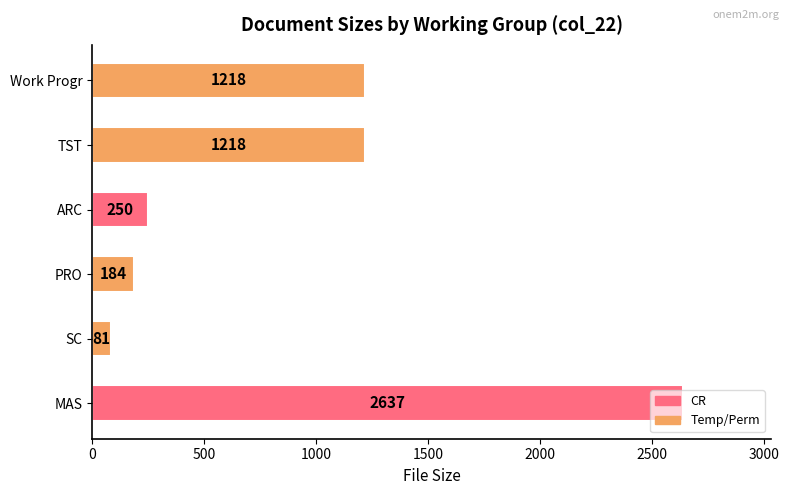

What is the difference between the second highest and second lowest values?

1034